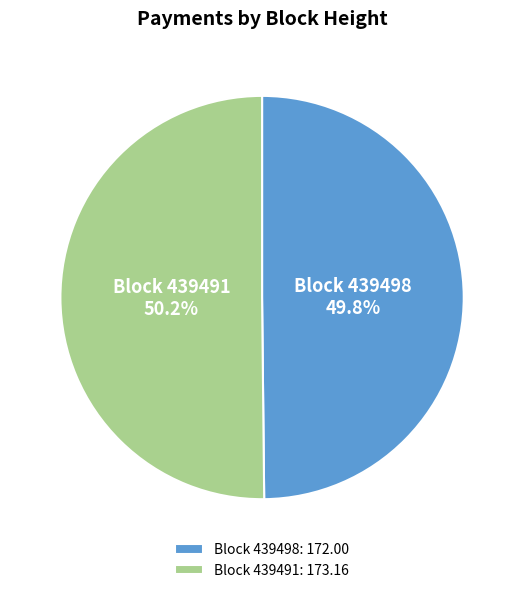

Approximately how many times larger is the value at Block 439498 compared to Block 439491?

1.0